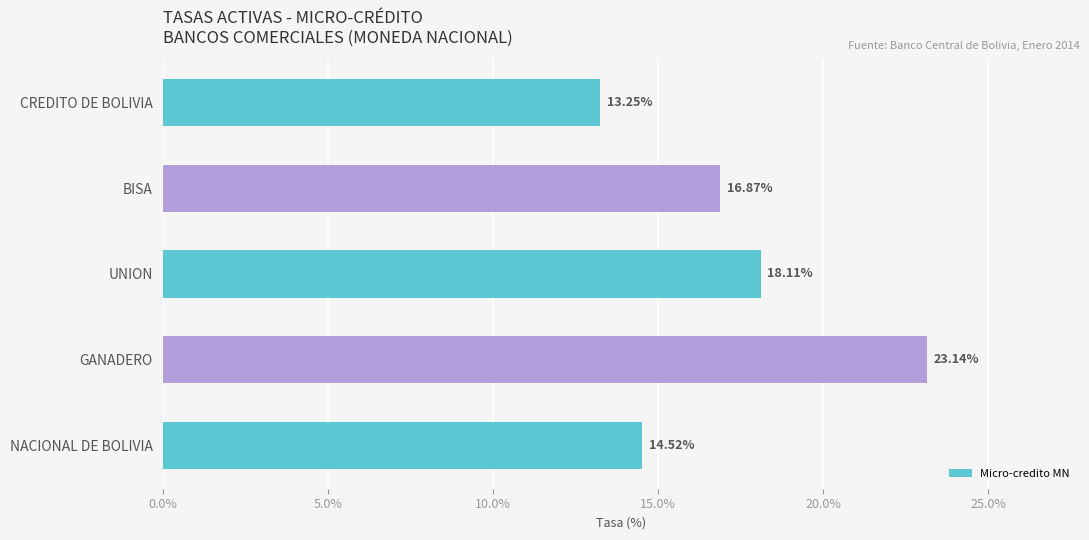

What is the average value?

17.2